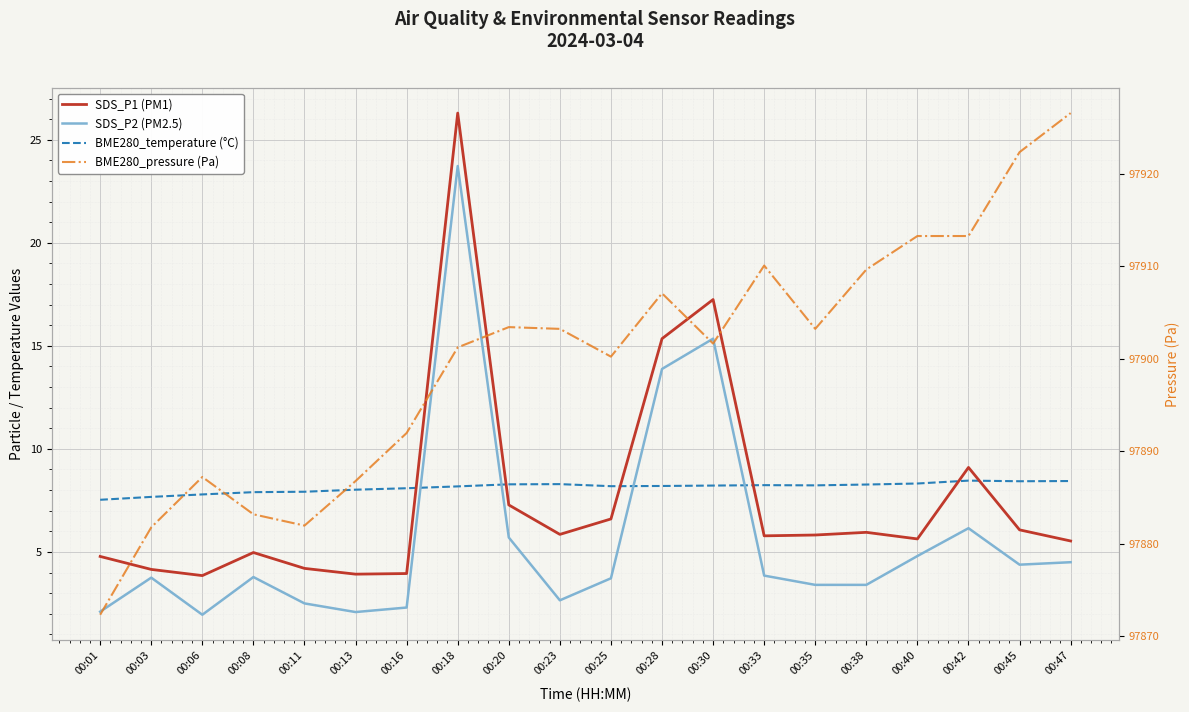

At which category does BME280_pressure (Pa) reach its first local valley?

00:11